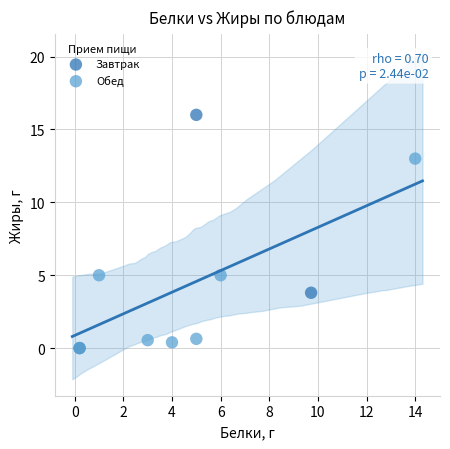

Which series has the widest spread of Y values?

Завтрак